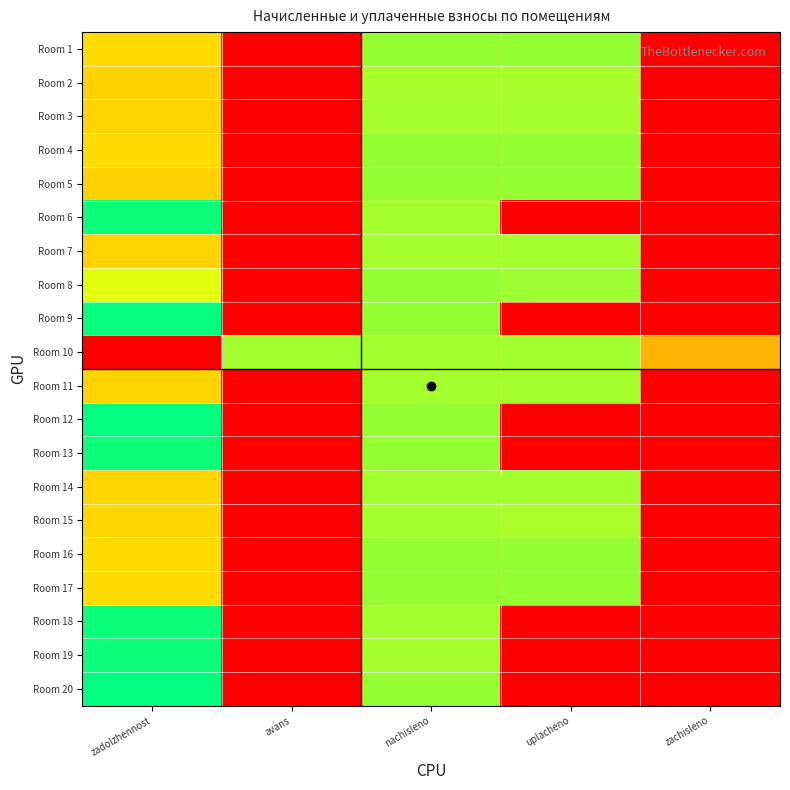

Which series has the largest range (max minus min)?

Room 12